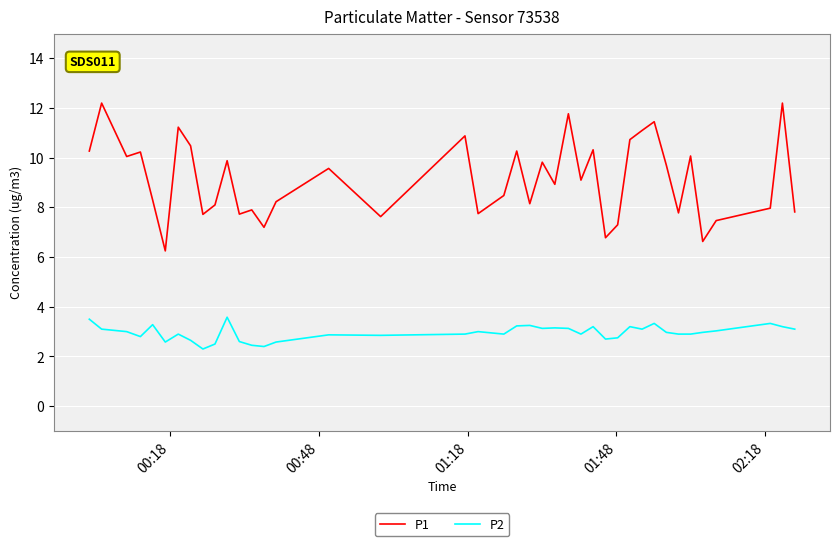

Which series has the largest total across all categories?

P1